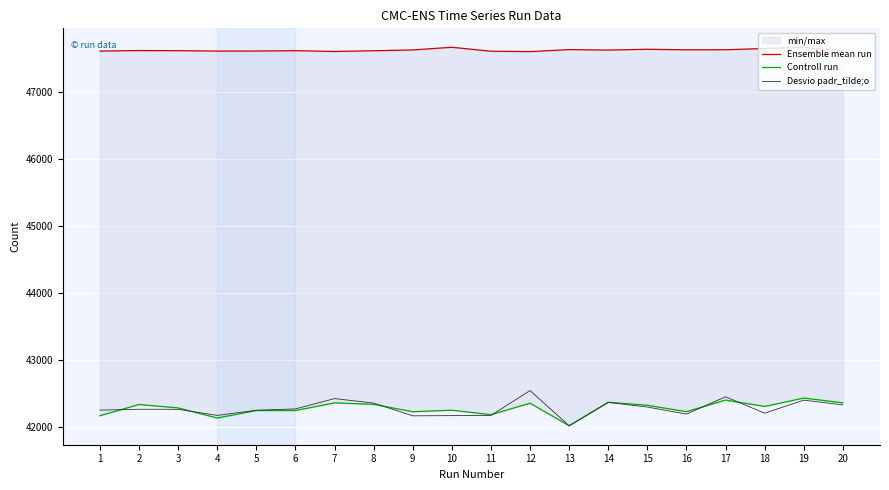

True or false: Ensemble mean run and Desvio padr_tilde;o cross at least once.

False